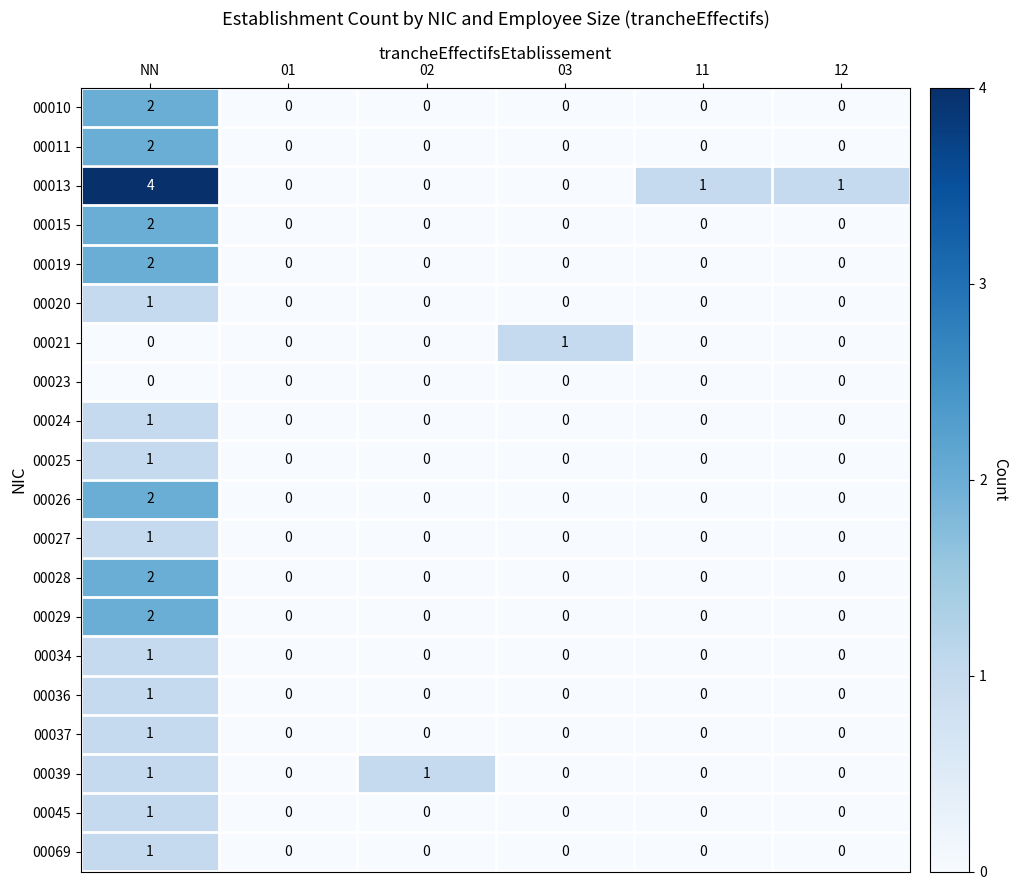

What is the total value across all series at 11?

1